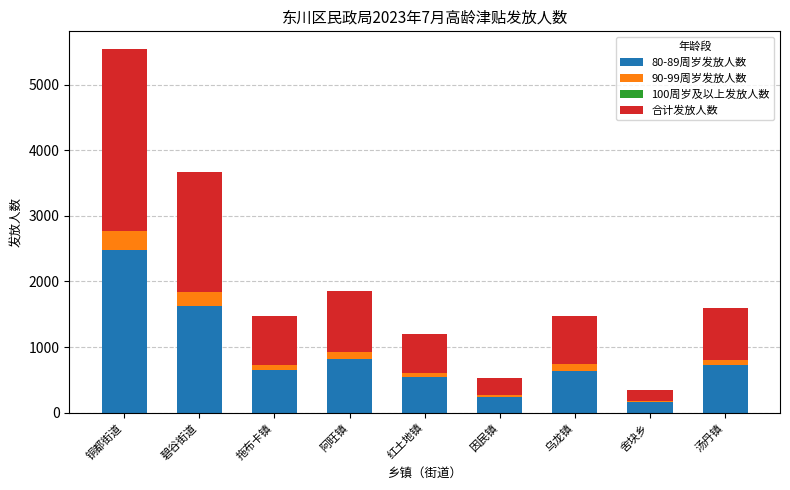

Are the bars grouped side by side (vs. stacked)?

No